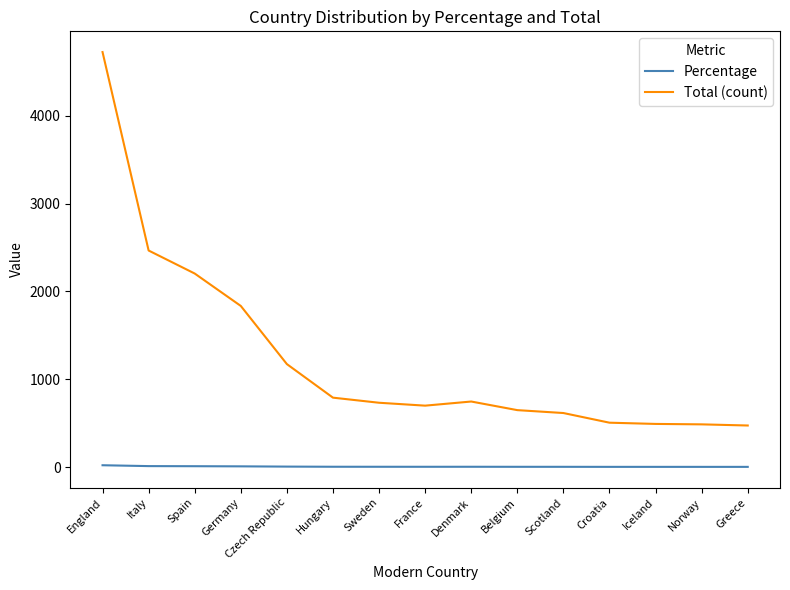

Rank the series at Greece from highest to lowest value.

Total (count), Percentage